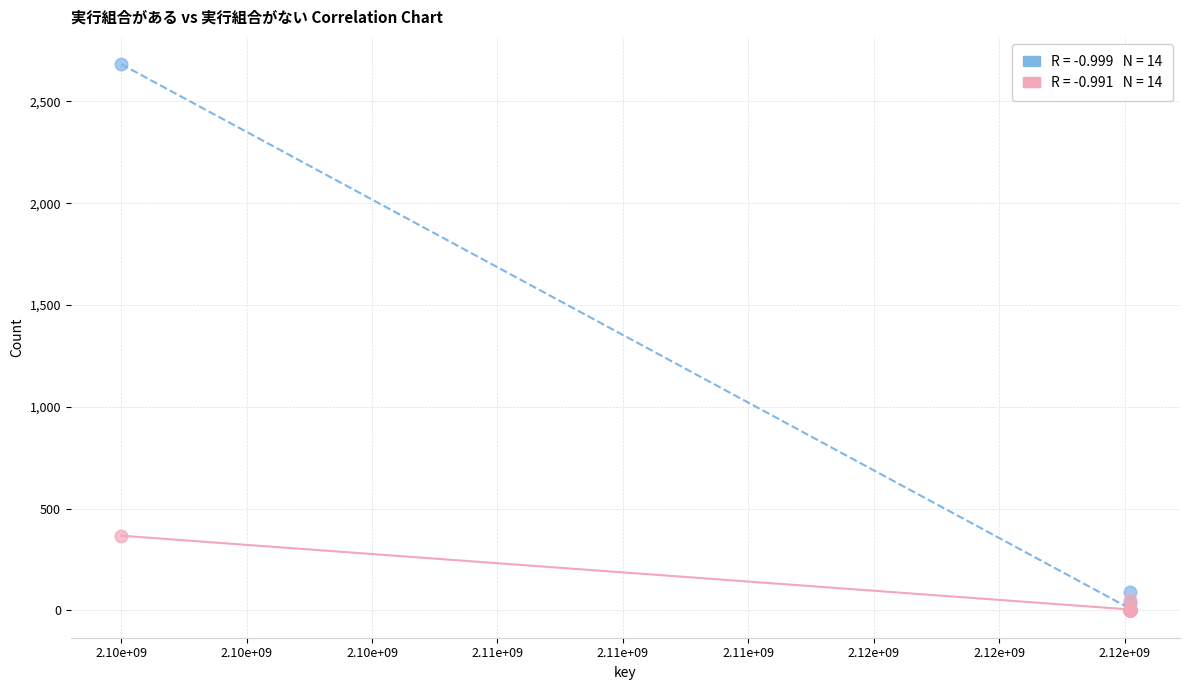

Across all series, what Y value is closest to 1341?

367